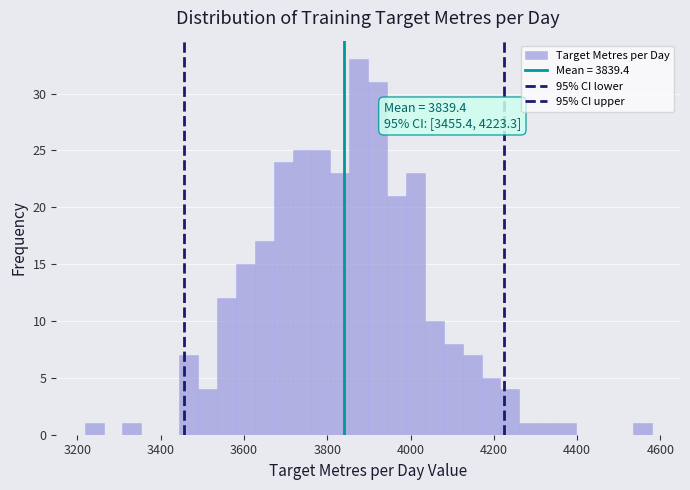

Read against the x-axis, roughly where is the centre of the tallest bar?

3880